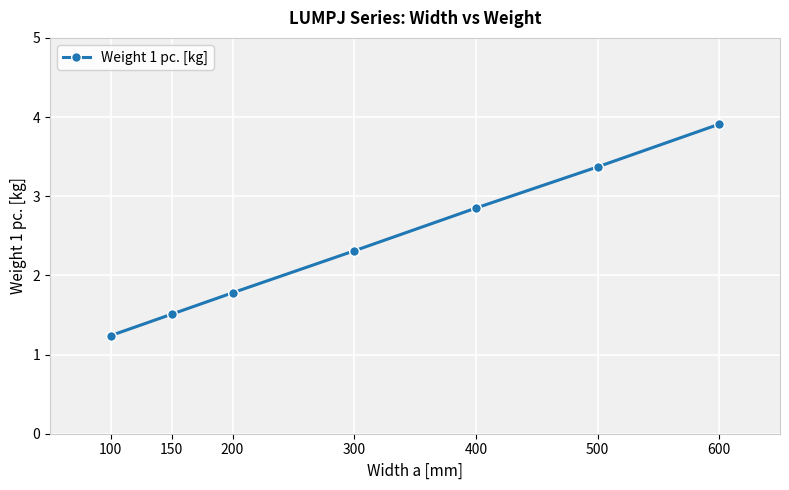

What is the difference between the maximum and minimum values?

2.7